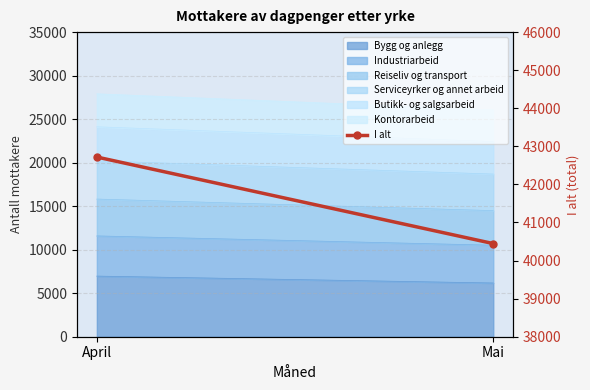

Count the values in the range 40446 to 42719.

2